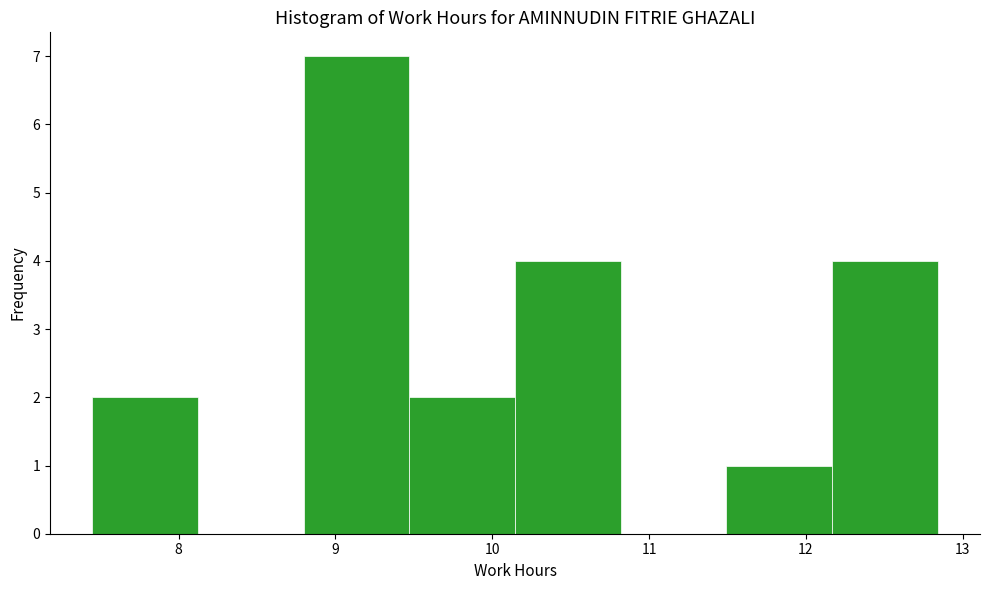

How tall is the bar that spans 9.5 to 10.1 on the x-axis? Neither the bar edges nor the heights are printed on the chart, so give them approximately, as read against the axes.

2